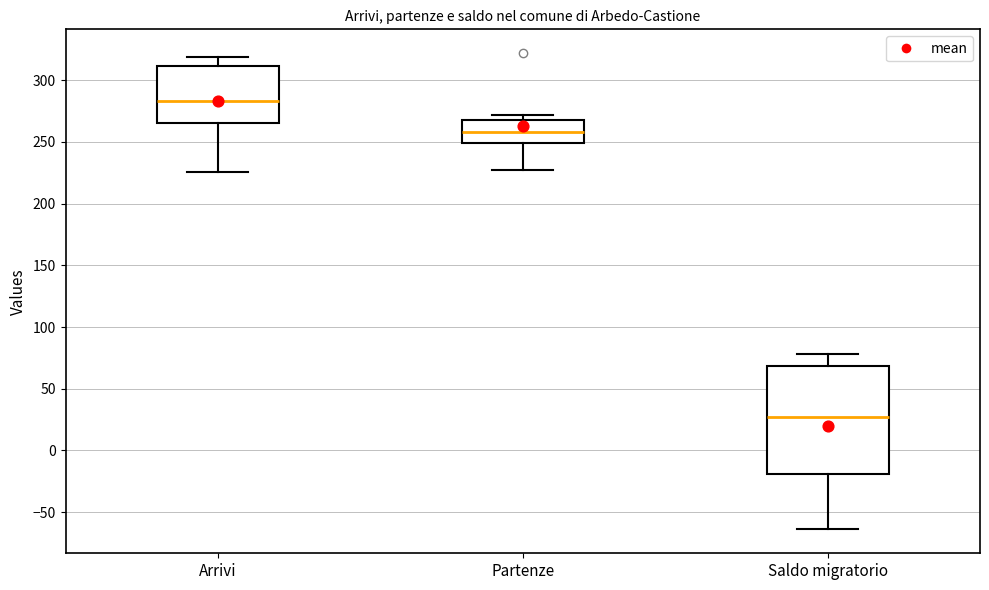

Reading left to right, read every box against the y-axis: the position of its median line, the range the box covers, and the ends of its whiskers. The values are not printed on the chart, so give them approximately, as read against the axis.

Arrivi: median 285, box 265 to 310, whiskers 225 to 320
Partenze: median 260, box 250 to 270, whiskers 225 to 270 (just above the box's upper edge)
Saldo migratorio: median 25, box -20 to 70, whiskers -65 to 80